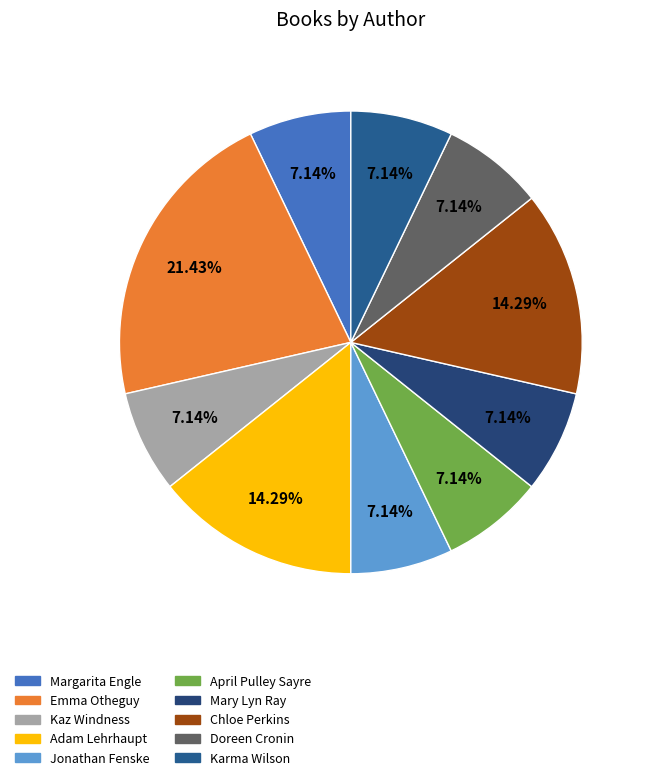

How many slices are in this pie chart?

10